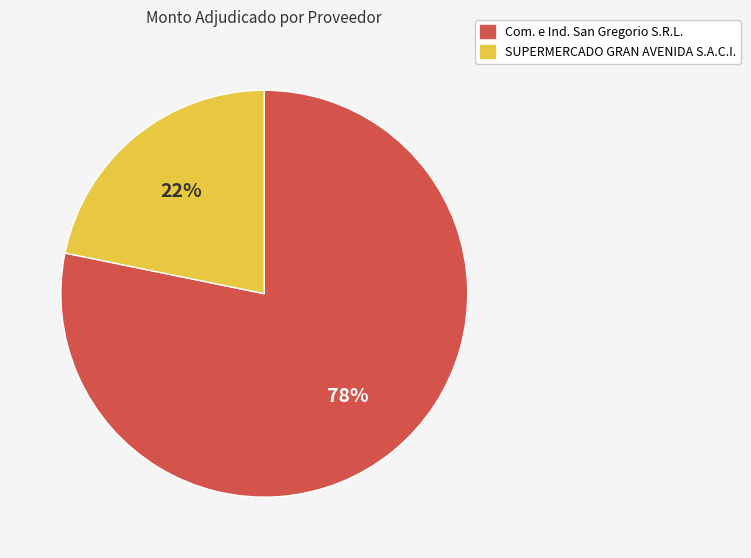

Which has a higher value, SUPERMERCADO GRAN AVENIDA S.A.C.I. or Com. e Ind. San Gregorio S.R.L.?

Com. e Ind. San Gregorio S.R.L.